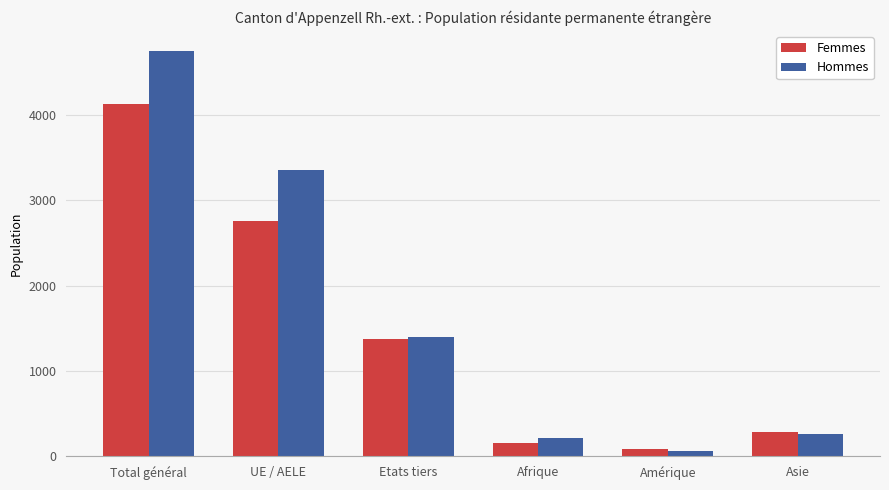

True or false: Femmes has a value of 64 at Asie.

False